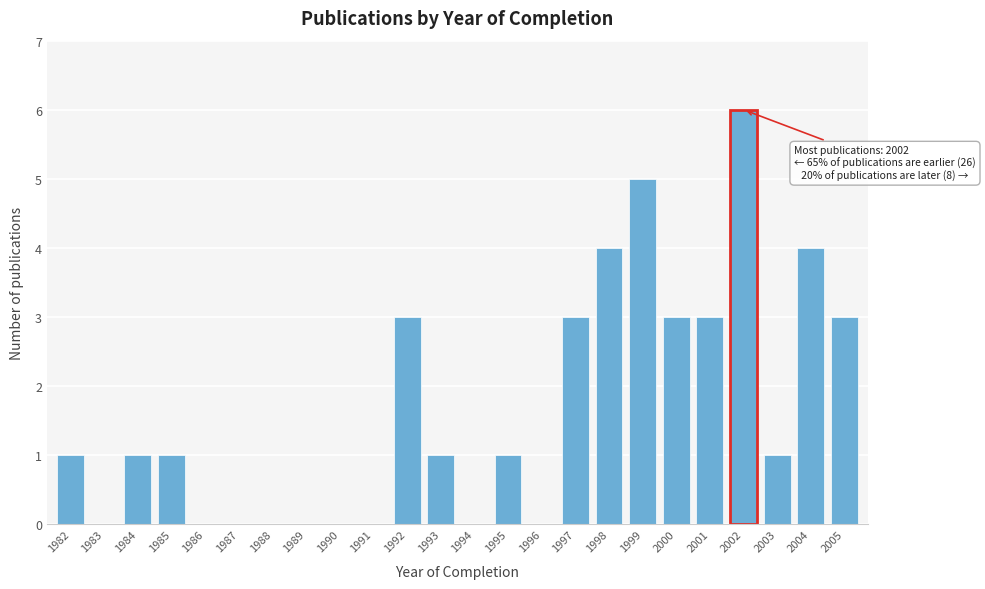

Reading left to right, extract all data points from this chart.

1982=1	1983=0	1984=1	1985=1	1986=0	1987=0	1988=0	1989=0	1990=0	1991=0	1992=3	1993=1	1994=0	1995=1	1996=0	1997=3	1998=4	1999=5	2000=3	2001=3	2002=6	2003=1	2004=4	2005=3